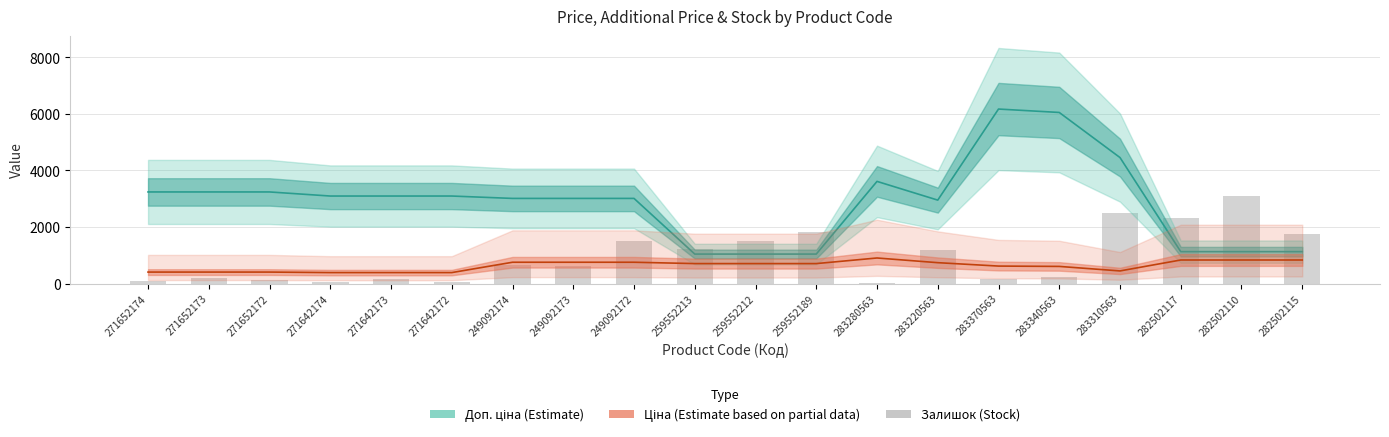

How many values in the Доп. ціна (Estimate) series exceed 3096?

10